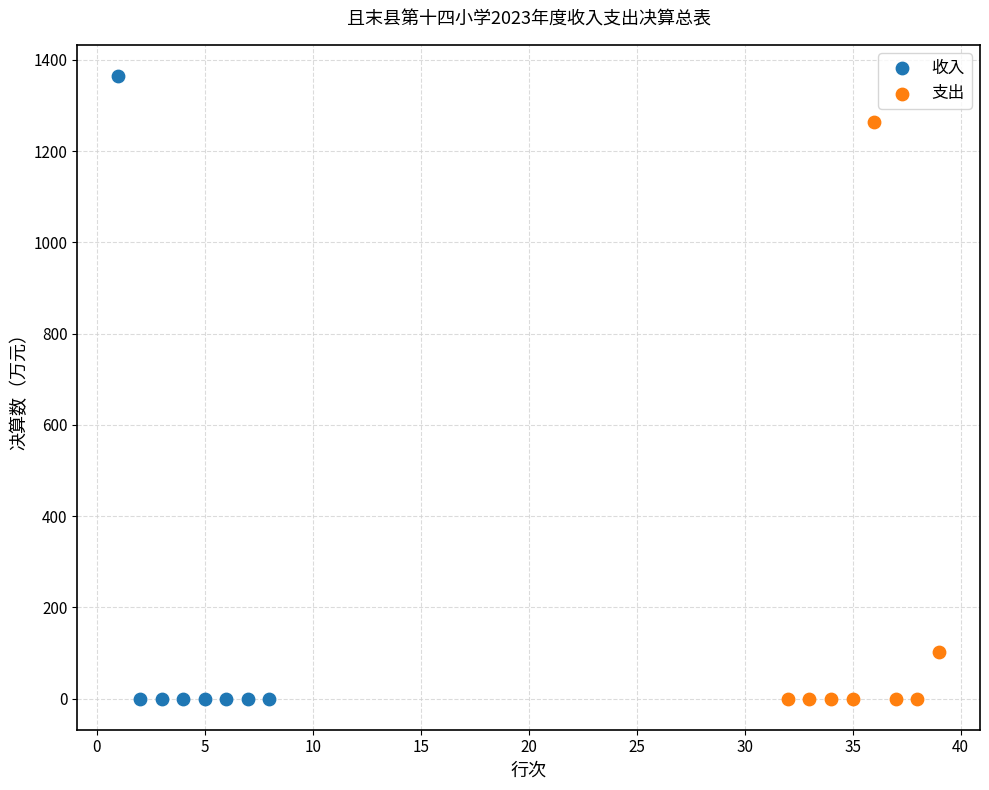

Which series contains the highest Y value?

收入